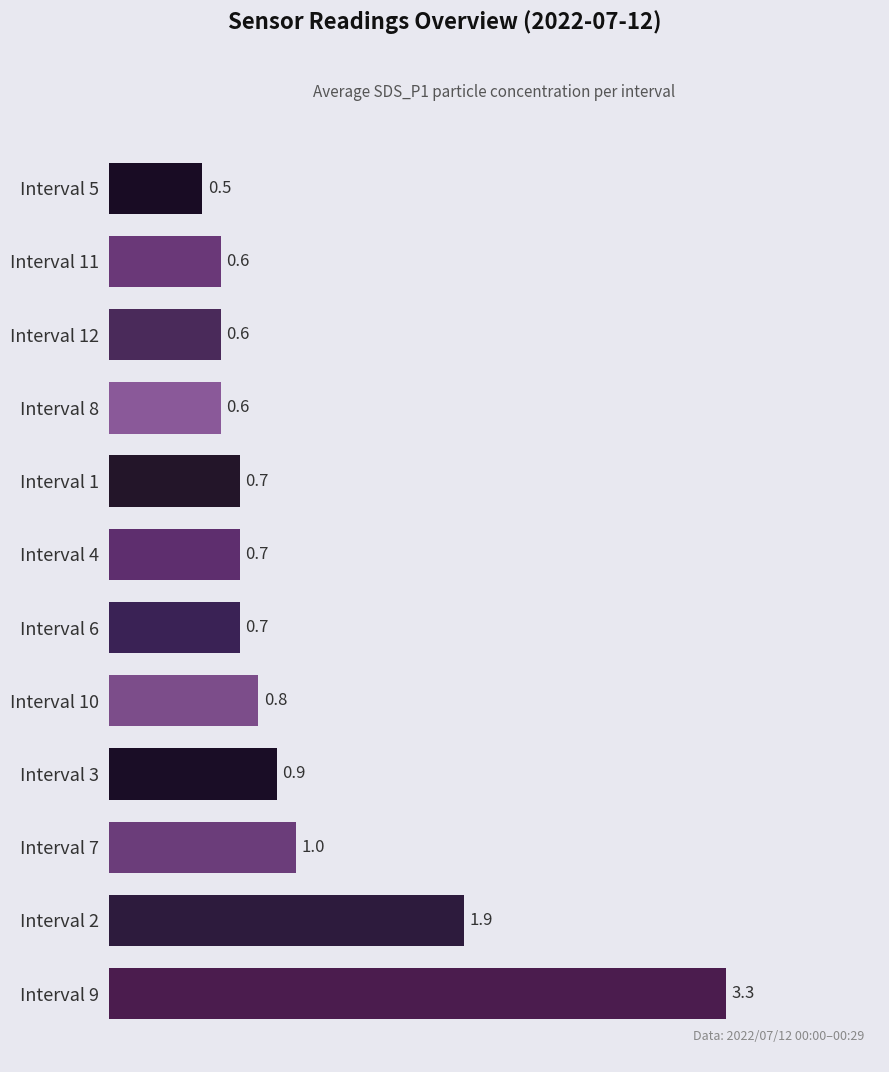

How many categories are shown in the chart?

12